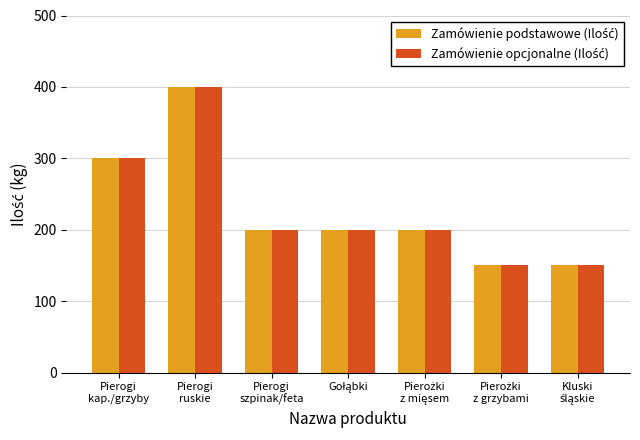

What is the greatest value displayed?

400